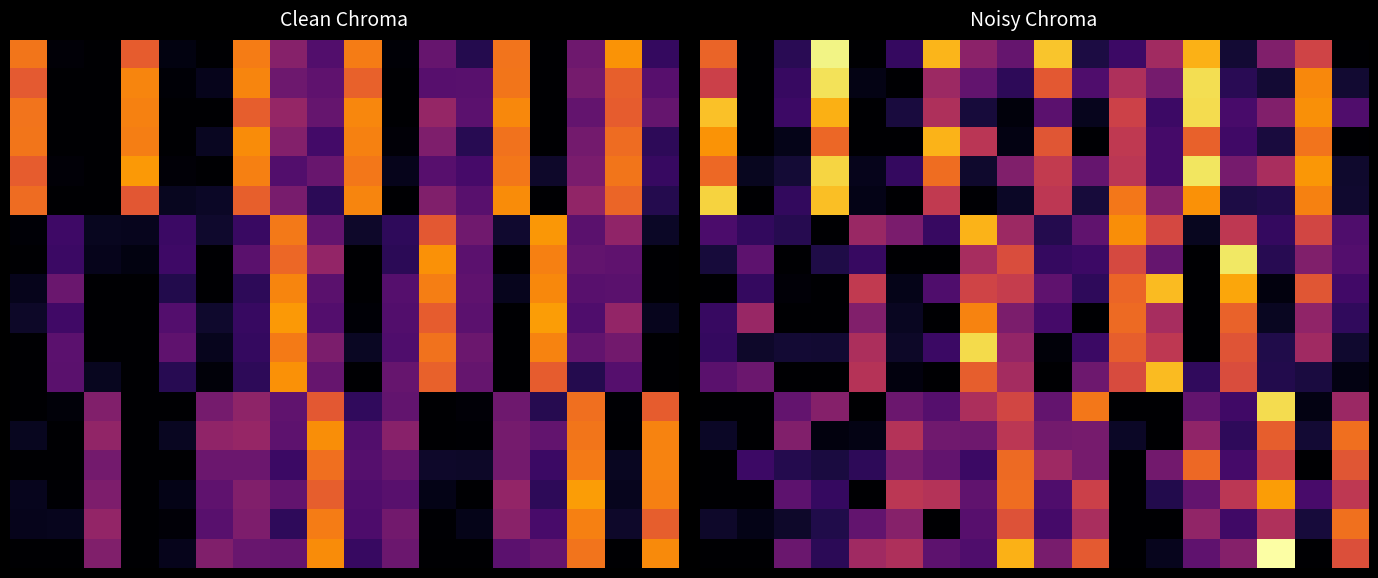

At how many categories does at least one series exceed 6?

14